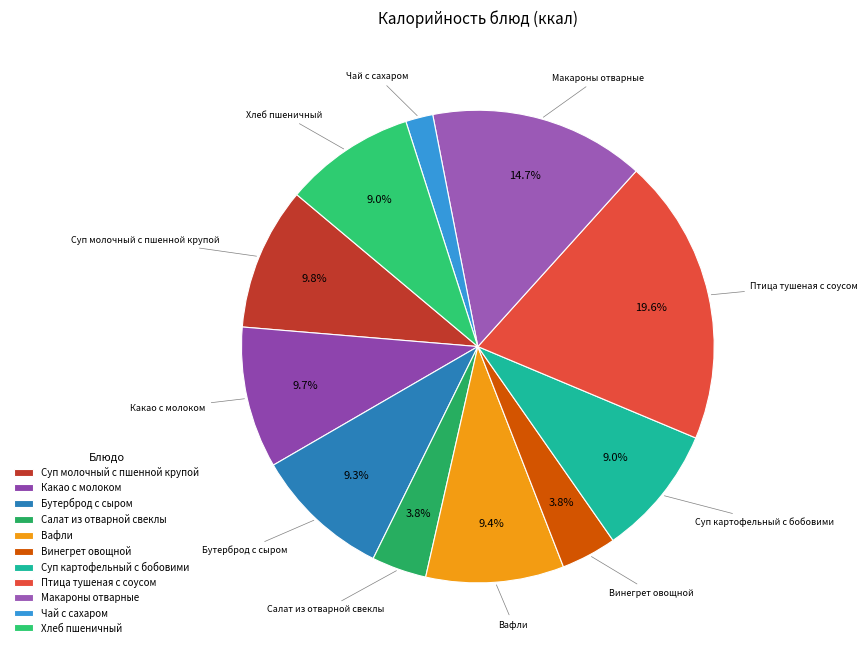

Does any single category account for the majority?

No